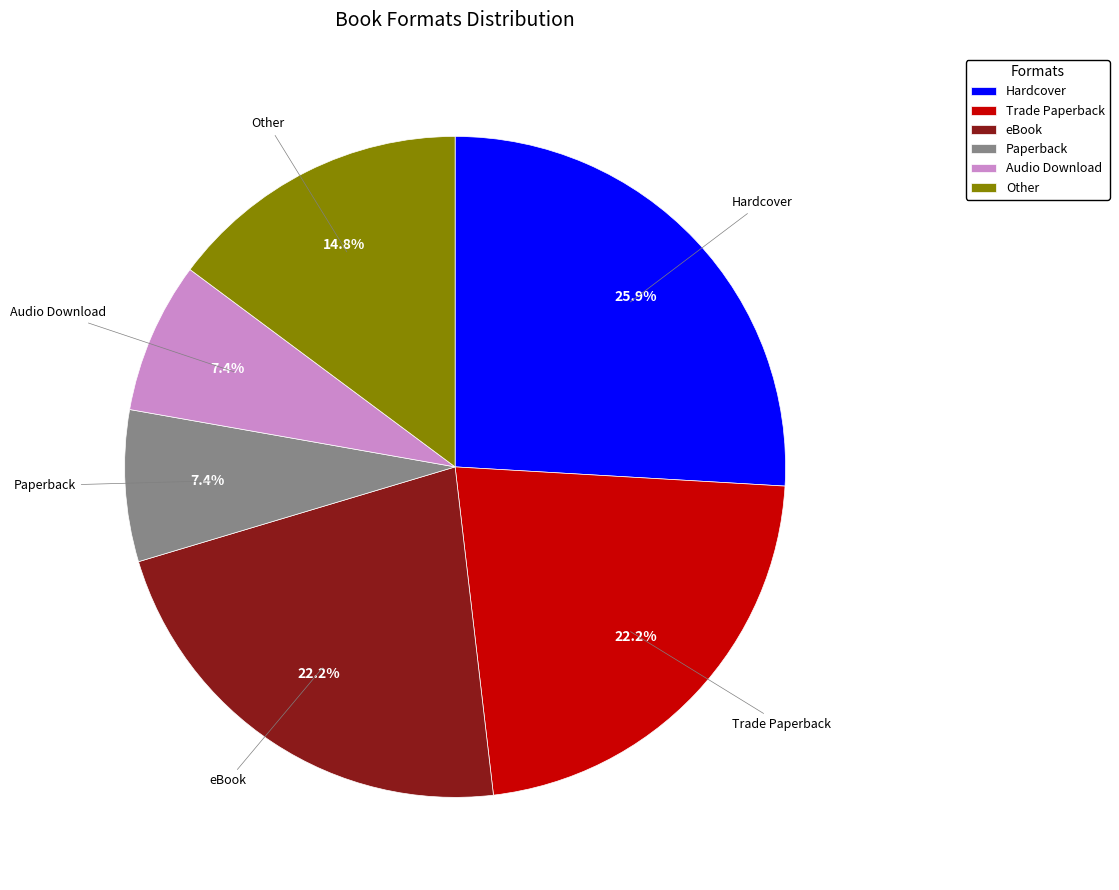

How many segments does this pie chart have?

6